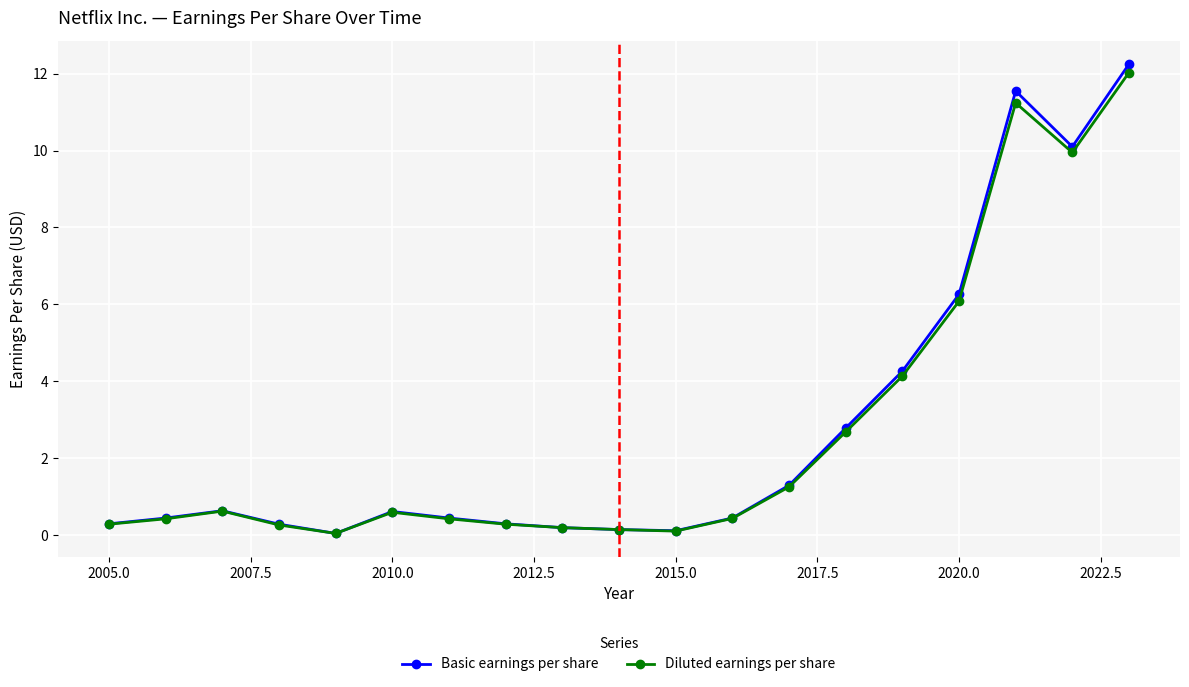

Count the number of data series in this chart.

2